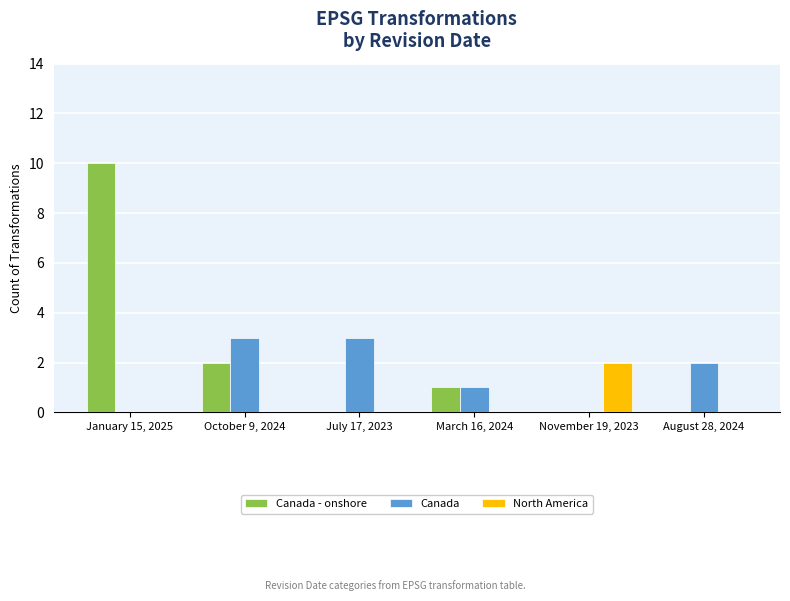

At which label is Canada closest to 1?

March 16, 2024